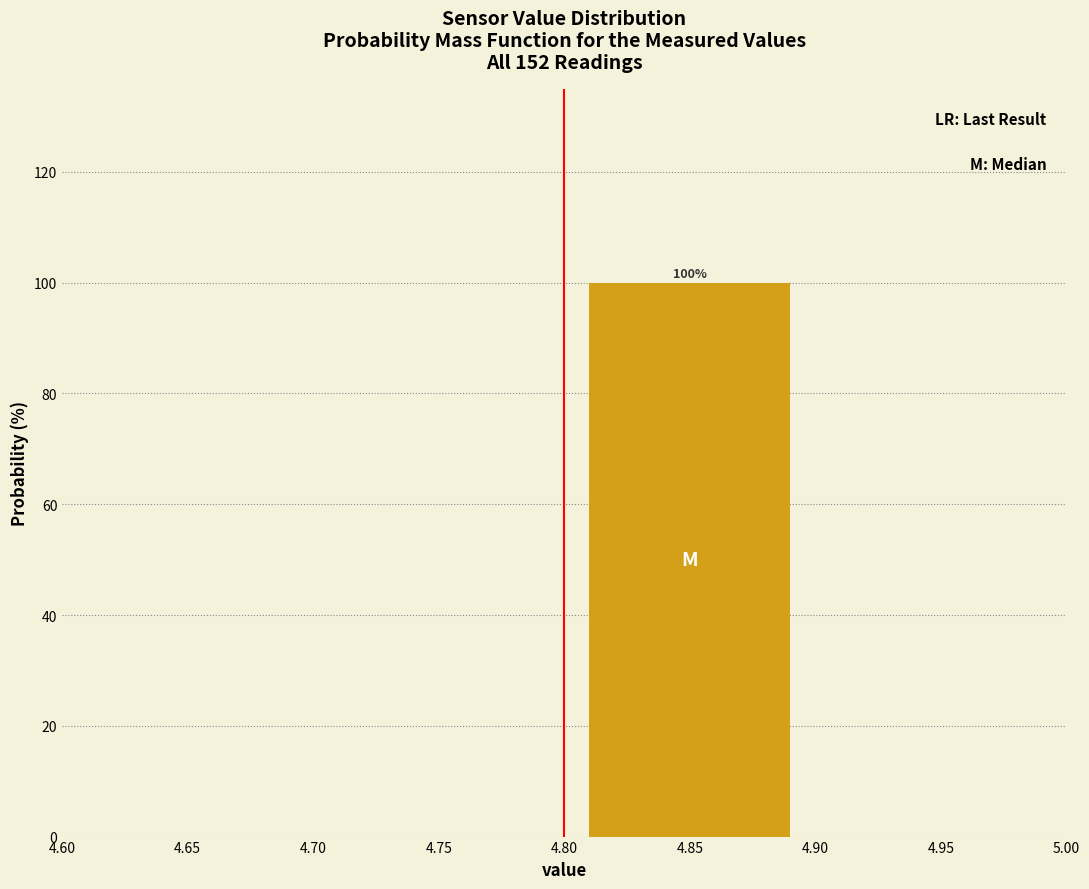

Over which range of the x-axis is the bar tallest?

4.80 to 4.90